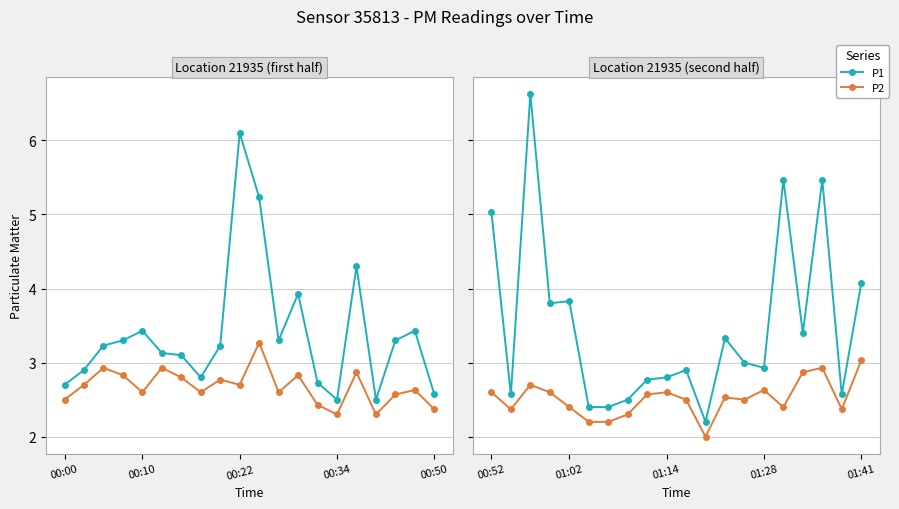

At 7, list the series in order from largest to smallest.

P1, P2